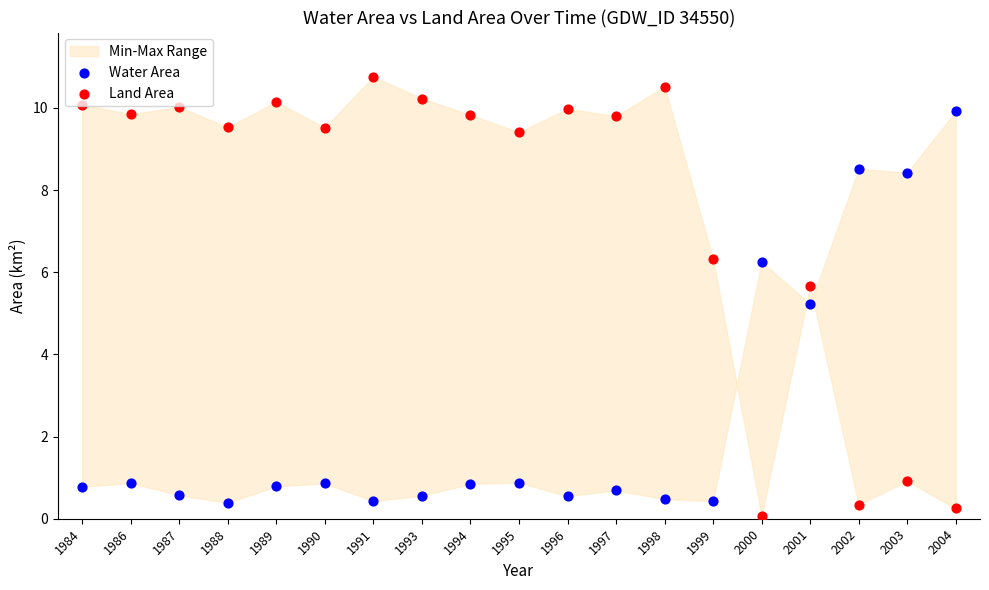

Is the value of Land Area at 2004 greater than the value of Water Area at 1993?

No